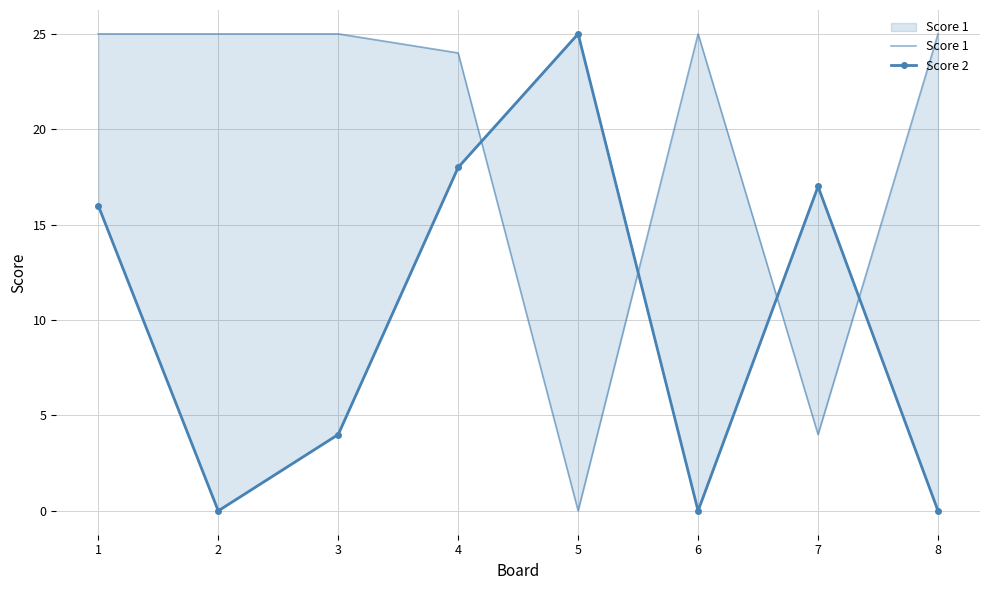

True or false: Score 2 and Score 1 intersect in this chart.

True